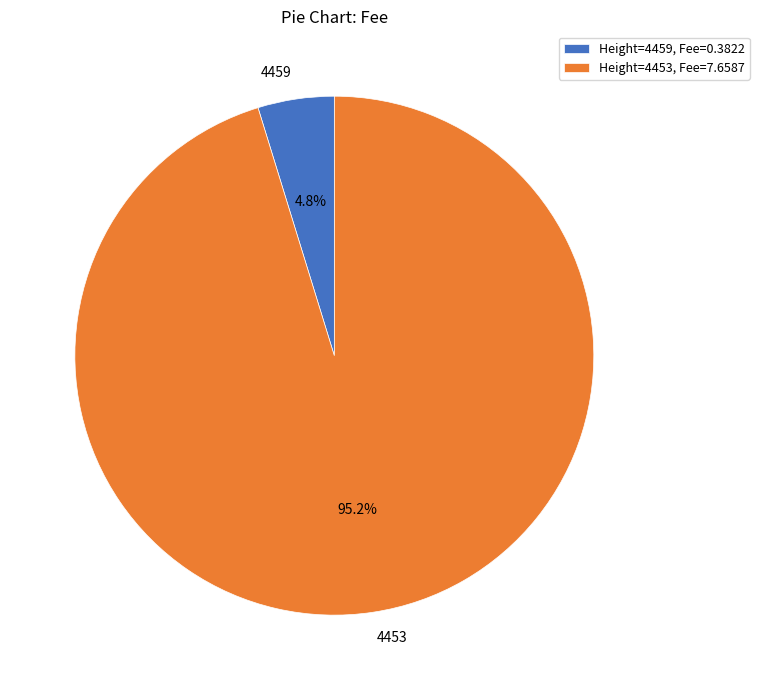

How much of the chart is everything except 4453?

4.8%